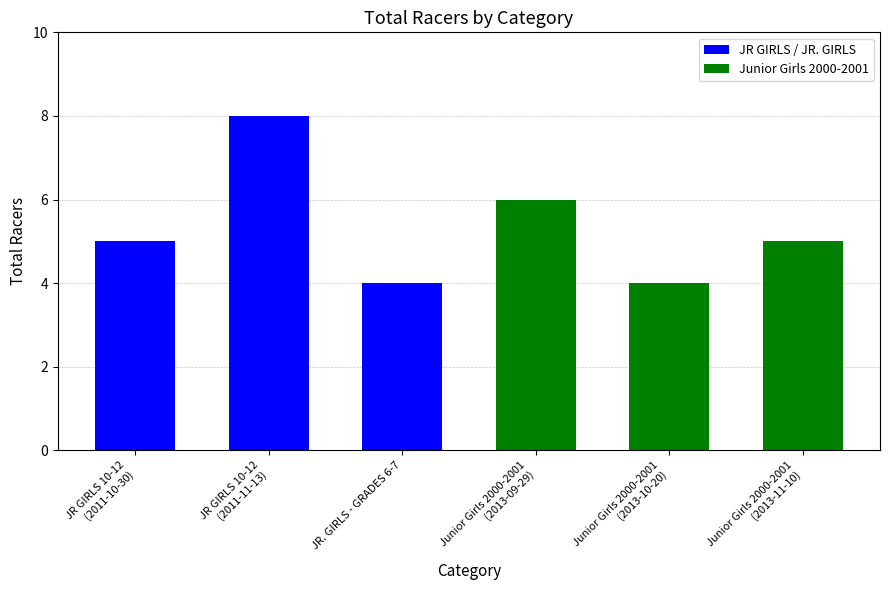

What is the label of the 1st bar from the right?

Junior Girls 2000-2001
(2013-11-10)